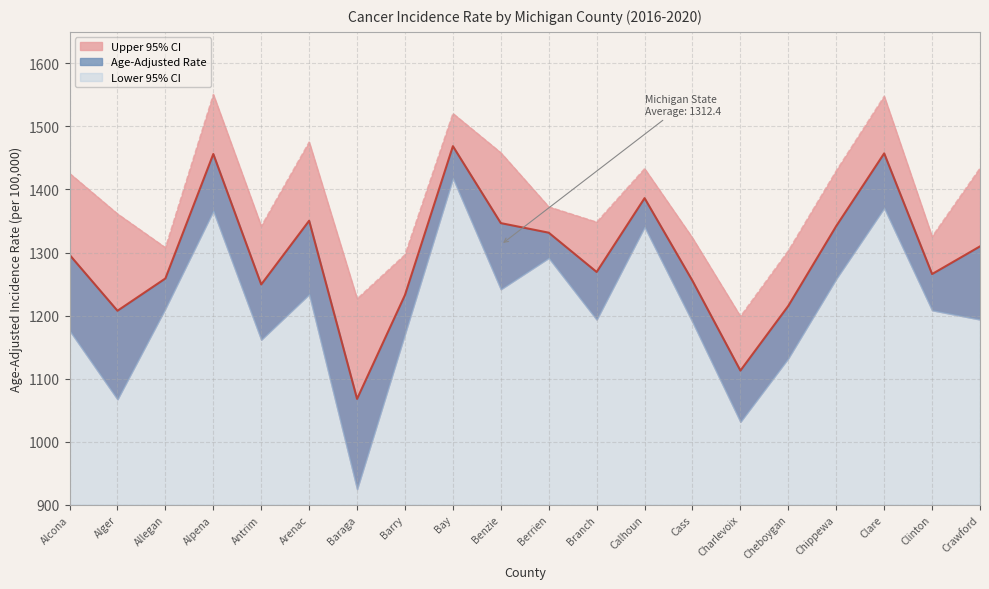

What is the spread (max minus min) of values at Arenac?

124.8